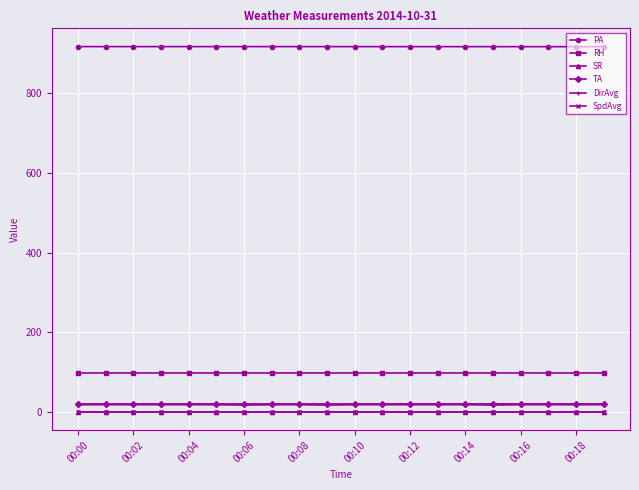

Which series has the largest total across all categories?

PA